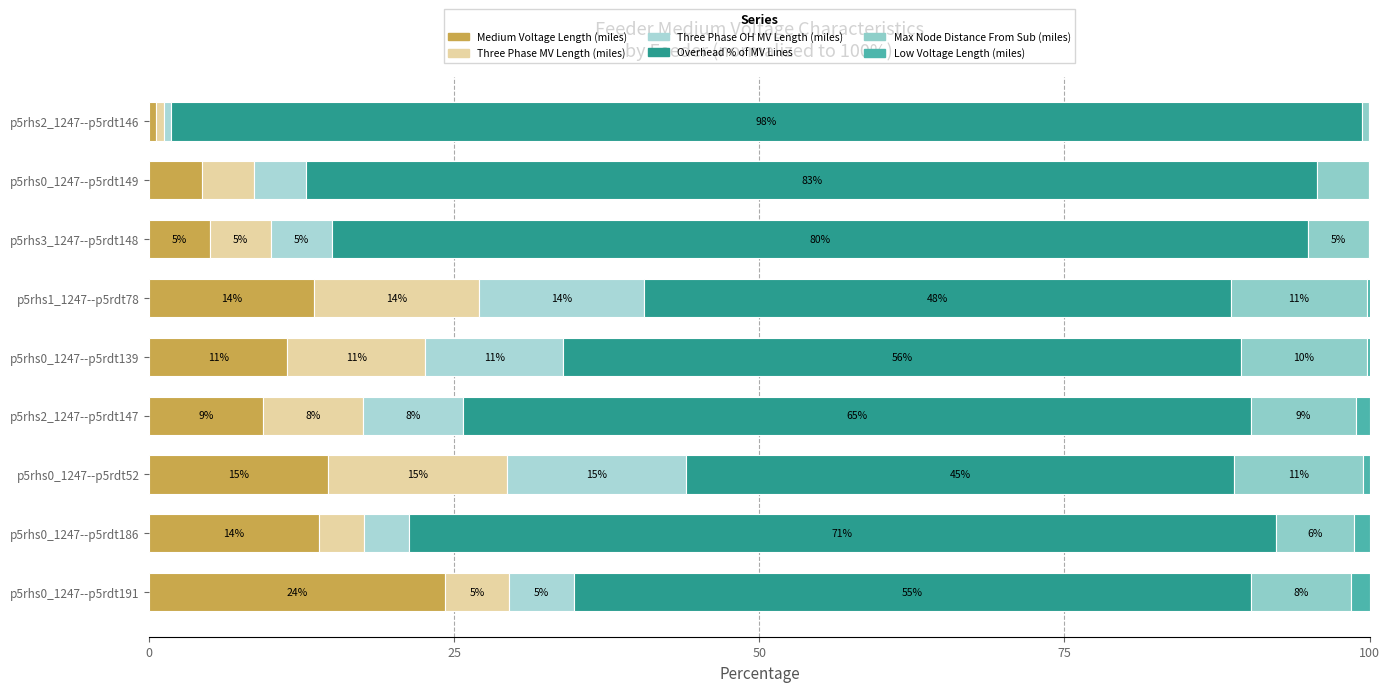

Reading right to left, list all the values displayed in this chart.

Medium Voltage Length (miles): 0.6	4.3	5.0	13.5	11.3	9.3	14.7	13.9	24.2
Three Phase MV Length (miles): 0.6	4.3	5.0	13.5	11.3	8.2	14.7	3.7	5.3
Three Phase OH MV Length (miles): 0.6	4.3	5.0	13.5	11.3	8.2	14.7	3.7	5.3
Overhead % of MV Lines: 97.6	82.8	79.9	48.0	55.5	64.6	45.0	71.1	55.5
Max Node Distance From Sub (miles): 0.6	4.3	5.0	11.2	10.4	8.6	10.5	6.4	8.2
Low Voltage Length (miles): 0.0	0.0	0.0	0.2	0.2	1.1	0.5	1.3	1.5